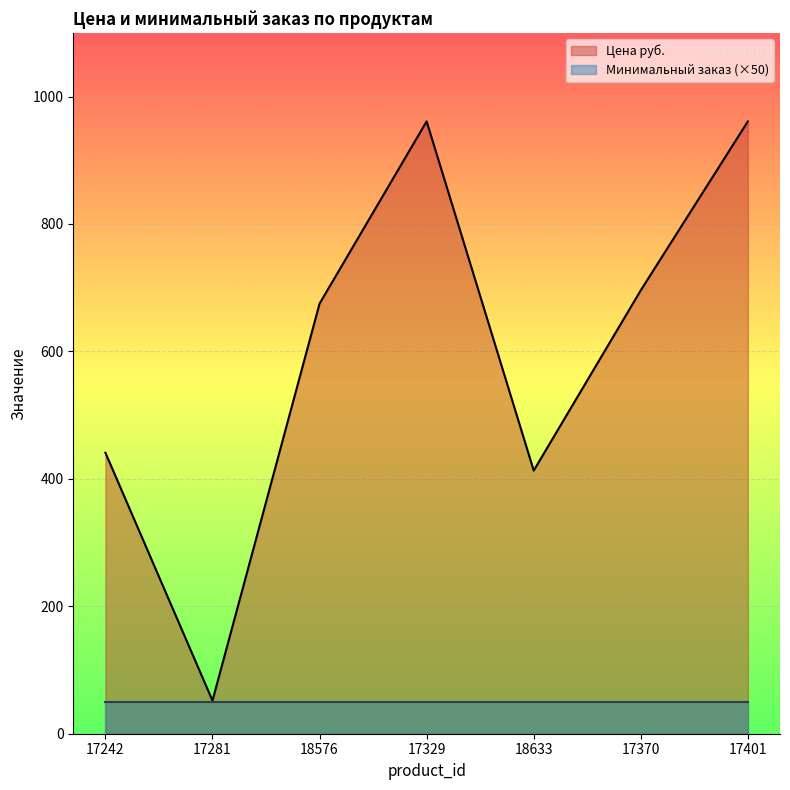

Reading right to left, transcribe all the data shown in this chart.

17401=961	17370=696	18633=413	17329=961	18576=675	17281=52	17242=441